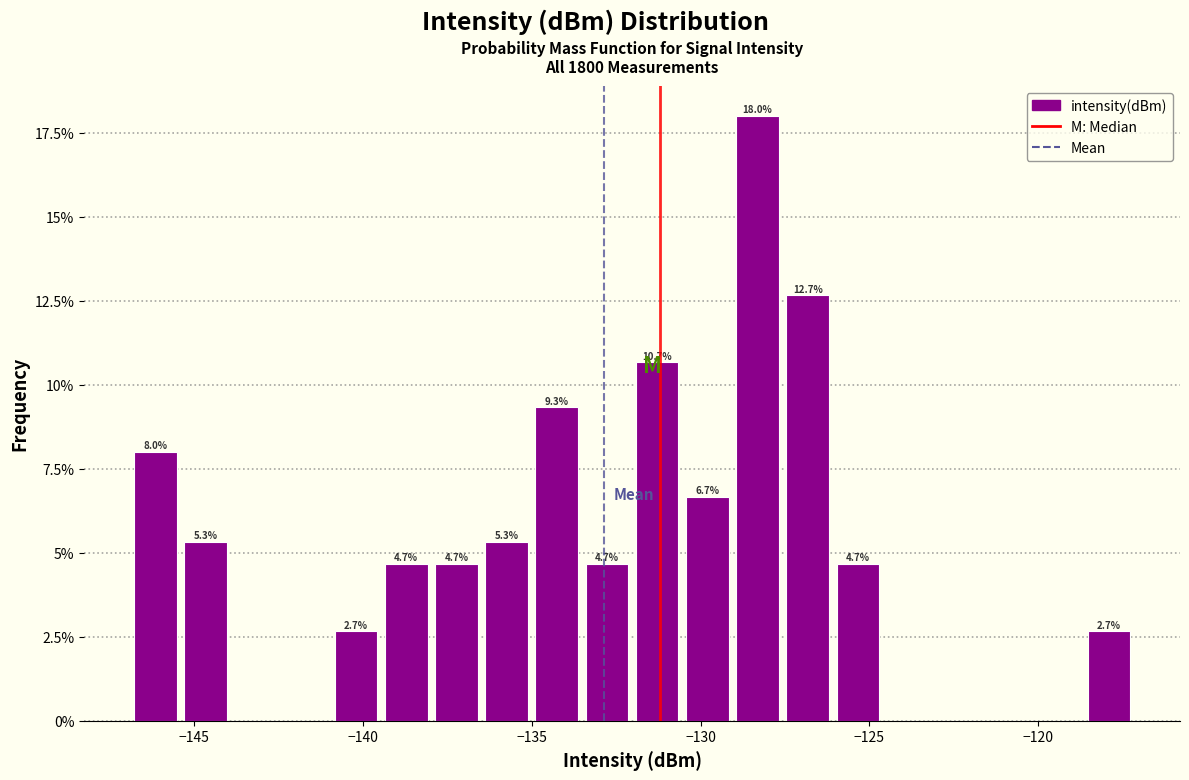

Read against the x-axis, roughly where is the centre of the tallest bar?

-128.5